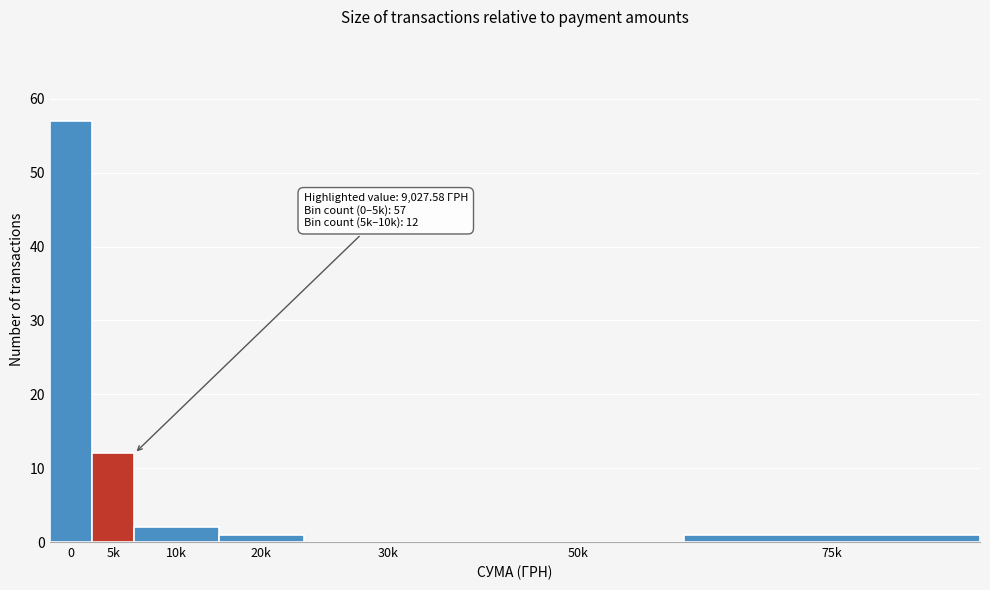

Reading right to left, extract all data points from this chart.

75k=1	50k=0	30k=0	20k=1	10k=2	5k=12	0=57